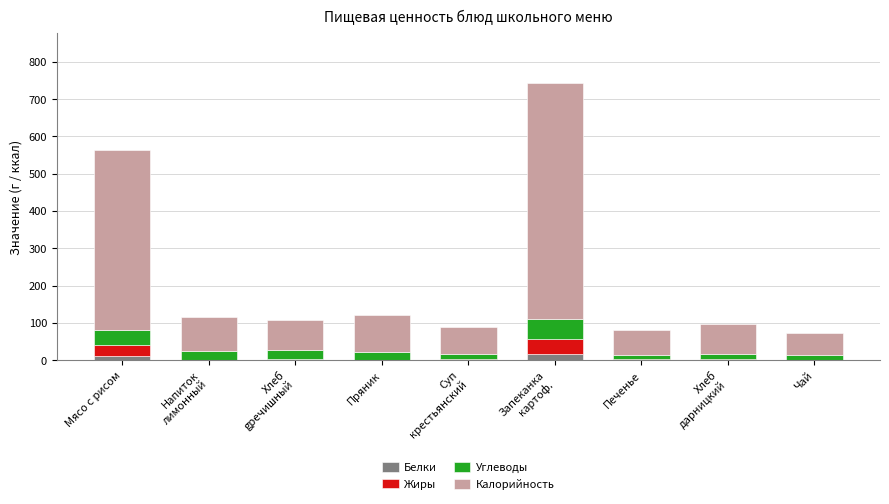

Are the bars horizontal?

No